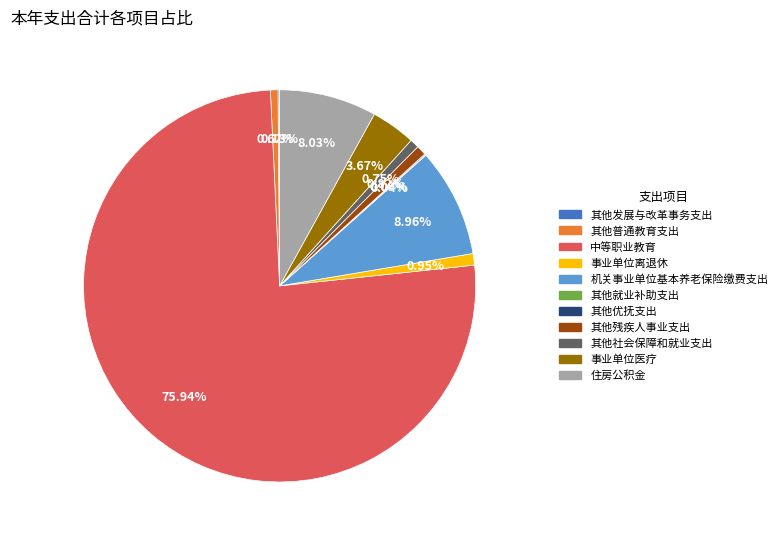

What is the largest slice in the pie chart?

中等职业教育